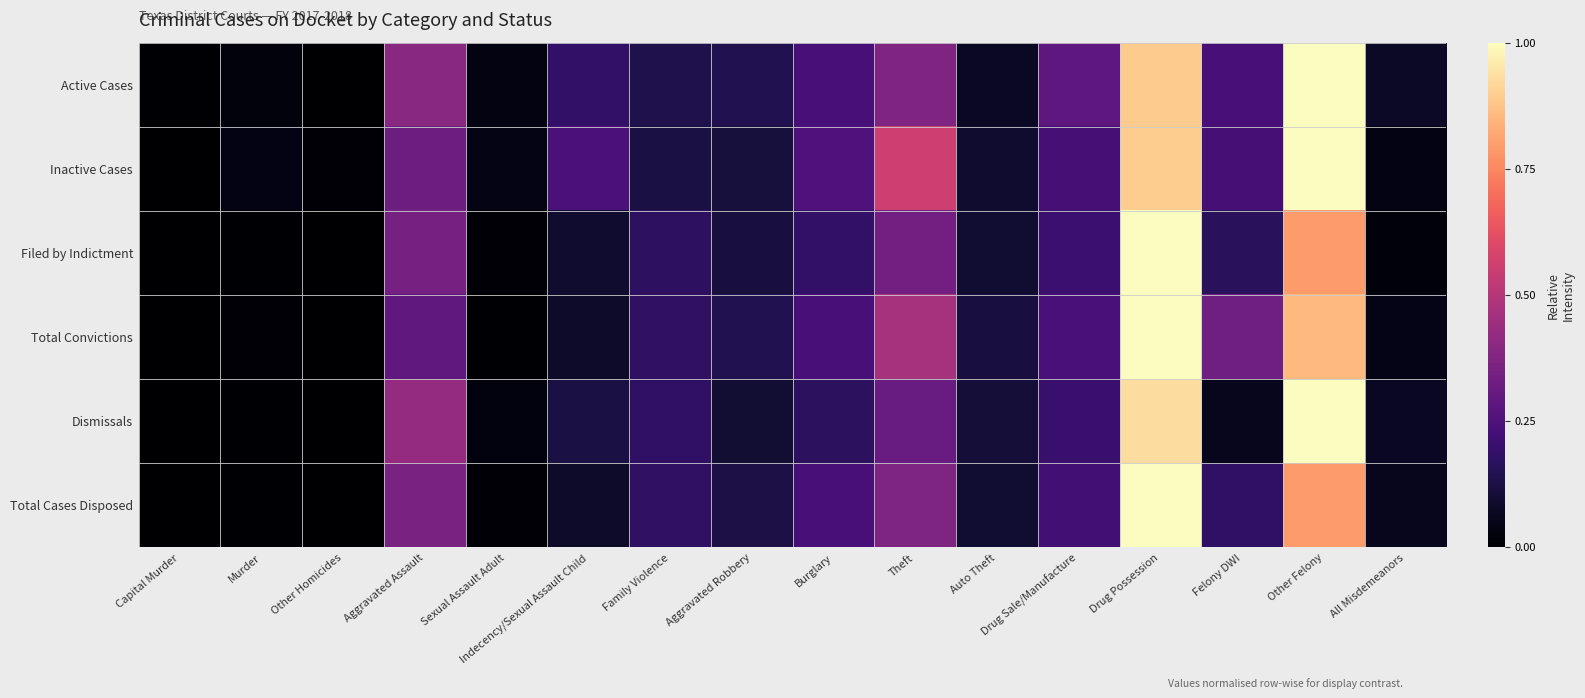

Reading left to right, what are all the values shown in this chart?

Active Cases: Capital Murder=0.0	Murder=0.0	Other Homicides=0.0	Aggravated Assault=0.4	Sexual Assault Adult=0.0	Indecency/Sexual Assault Child=0.2	Family Violence=0.1	Aggravated Robbery=0.1	Burglary=0.2	Theft=0.4	Auto Theft=0.1	Drug Sale/Manufacture=0.3	Drug Possession=0.9	Felony DWI=0.2	Other Felony=1.0	All Misdemeanors=0.1
Inactive Cases: Capital Murder=0.0	Murder=0.0	Other Homicides=0.0	Aggravated Assault=0.3	Sexual Assault Adult=0.0	Indecency/Sexual Assault Child=0.2	Family Violence=0.1	Aggravated Robbery=0.1	Burglary=0.2	Theft=0.6	Auto Theft=0.1	Drug Sale/Manufacture=0.2	Drug Possession=0.9	Felony DWI=0.2	Other Felony=1.0	All Misdemeanors=0.0
Filed by Indictment: Capital Murder=0.0	Murder=0.0	Other Homicides=0.0	Aggravated Assault=0.3	Sexual Assault Adult=0.0	Indecency/Sexual Assault Child=0.1	Family Violence=0.2	Aggravated Robbery=0.1	Burglary=0.2	Theft=0.3	Auto Theft=0.1	Drug Sale/Manufacture=0.2	Drug Possession=1.0	Felony DWI=0.2	Other Felony=0.8	All Misdemeanors=0.0
Total Convictions: Capital Murder=0.0	Murder=0.0	Other Homicides=0.0	Aggravated Assault=0.3	Sexual Assault Adult=0.0	Indecency/Sexual Assault Child=0.1	Family Violence=0.2	Aggravated Robbery=0.1	Burglary=0.2	Theft=0.5	Auto Theft=0.1	Drug Sale/Manufacture=0.2	Drug Possession=1.0	Felony DWI=0.3	Other Felony=0.9	All Misdemeanors=0.0
Dismissals: Capital Murder=0.0	Murder=0.0	Other Homicides=0.0	Aggravated Assault=0.4	Sexual Assault Adult=0.0	Indecency/Sexual Assault Child=0.1	Family Violence=0.2	Aggravated Robbery=0.1	Burglary=0.2	Theft=0.3	Auto Theft=0.1	Drug Sale/Manufacture=0.2	Drug Possession=0.9	Felony DWI=0.1	Other Felony=1.0	All Misdemeanors=0.1
Total Cases Disposed: Capital Murder=0.0	Murder=0.0	Other Homicides=0.0	Aggravated Assault=0.4	Sexual Assault Adult=0.0	Indecency/Sexual Assault Child=0.1	Family Violence=0.2	Aggravated Robbery=0.1	Burglary=0.2	Theft=0.4	Auto Theft=0.1	Drug Sale/Manufacture=0.2	Drug Possession=1.0	Felony DWI=0.2	Other Felony=0.8	All Misdemeanors=0.1